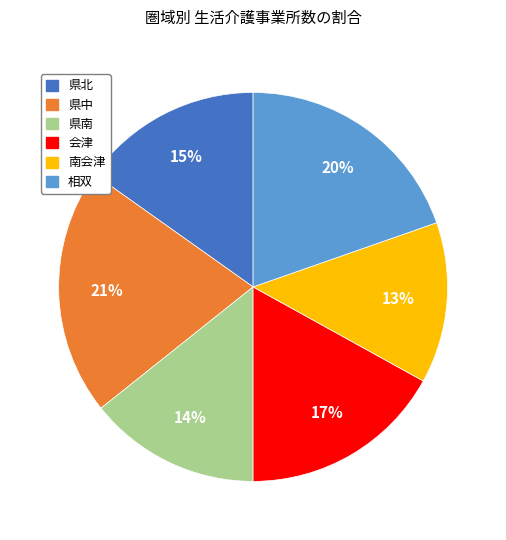

What percentage is the 県中 slice, to the nearest percent?

21%